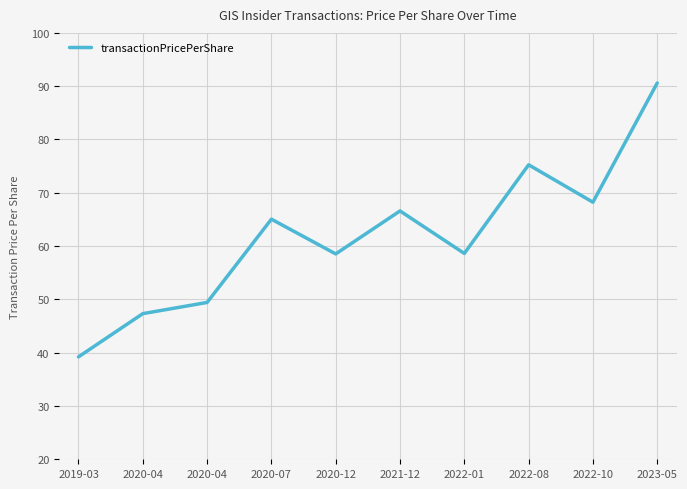

What is the label of the 5th point from the left?

2020-12